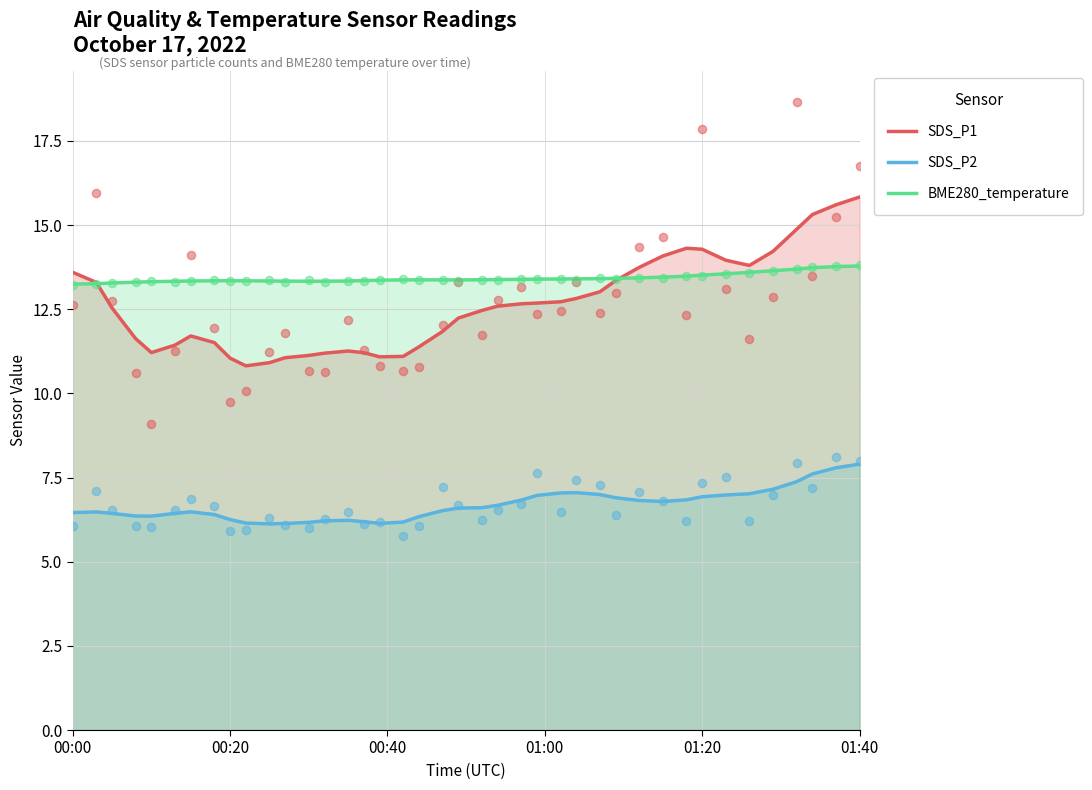

Which series has the largest total across all categories?

BME280_temperature